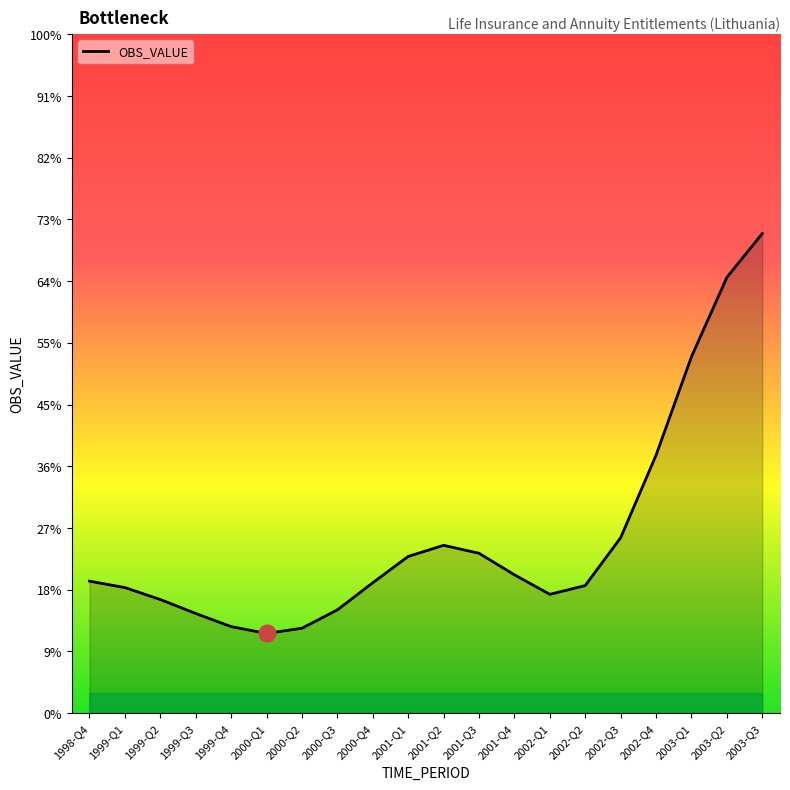

At which label is the value closest to 5?

2002-Q4